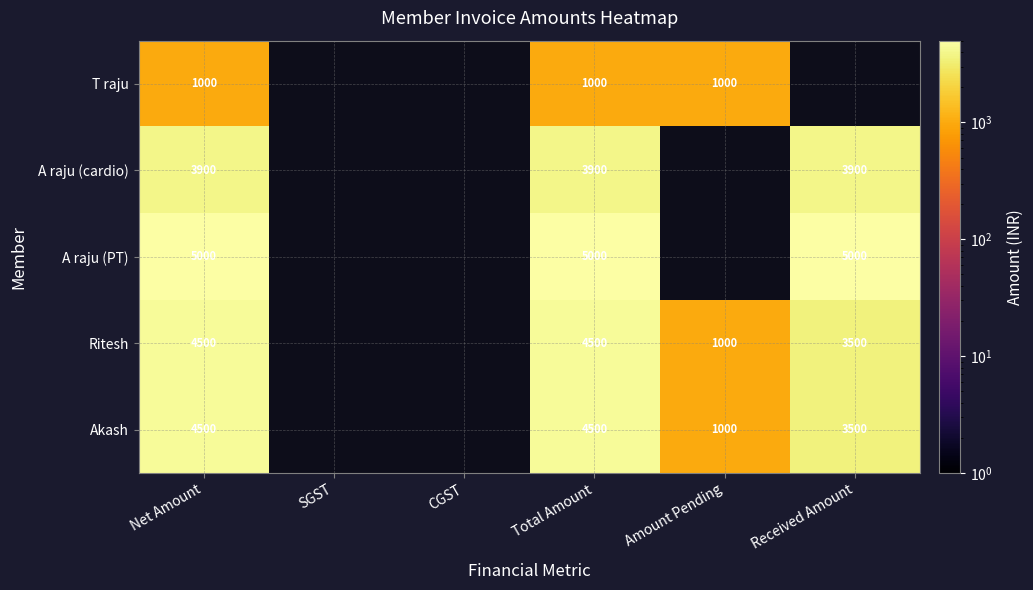

Is it true that A raju (PT) equals 5000 at Total Amount?

True